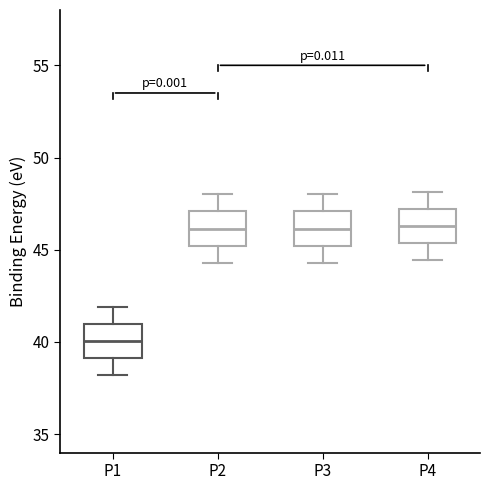

Which box's median line is the lowest?

P1